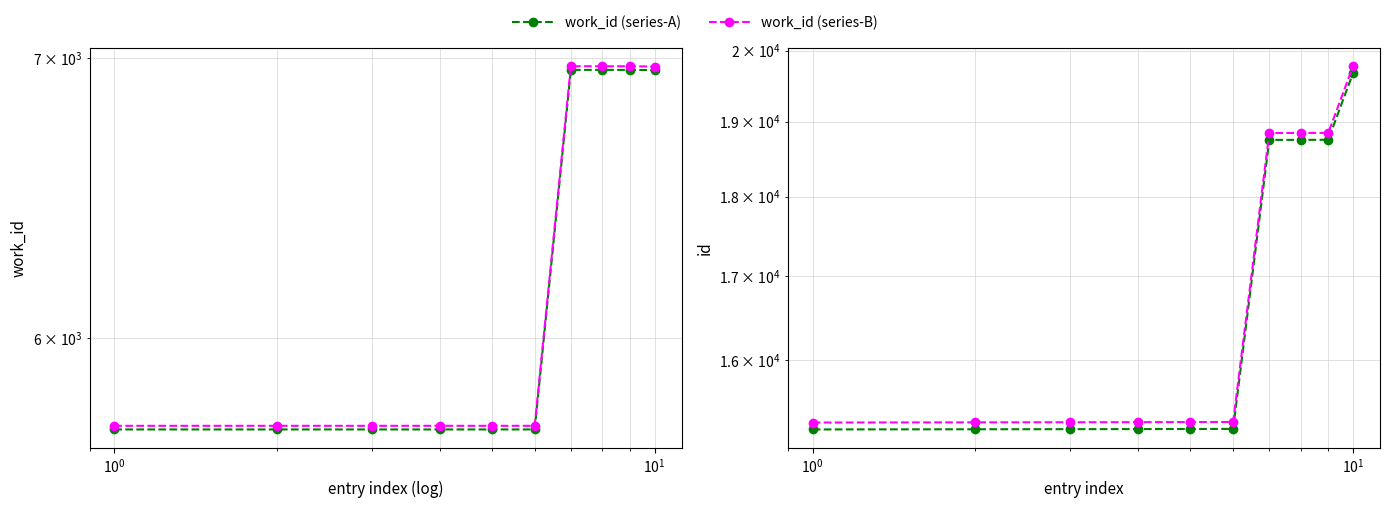

How many data points in work_id (series-A) are above 5705?

4